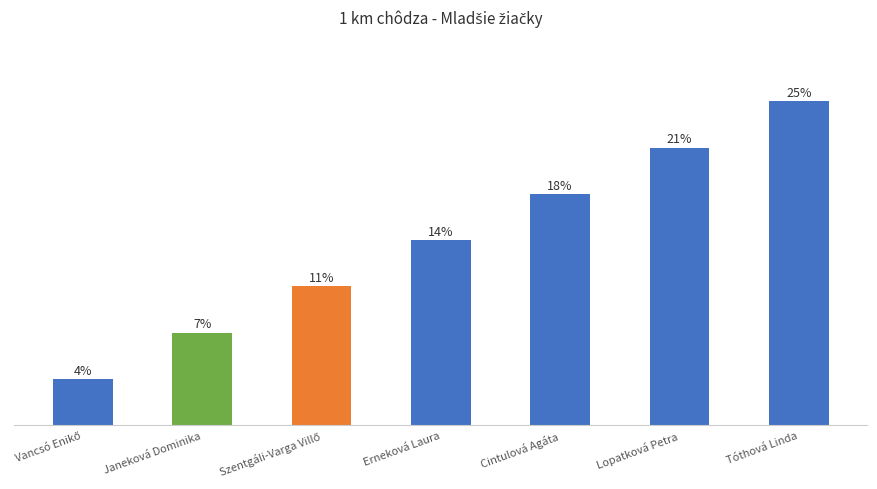

Does the chart contain any negative values?

No